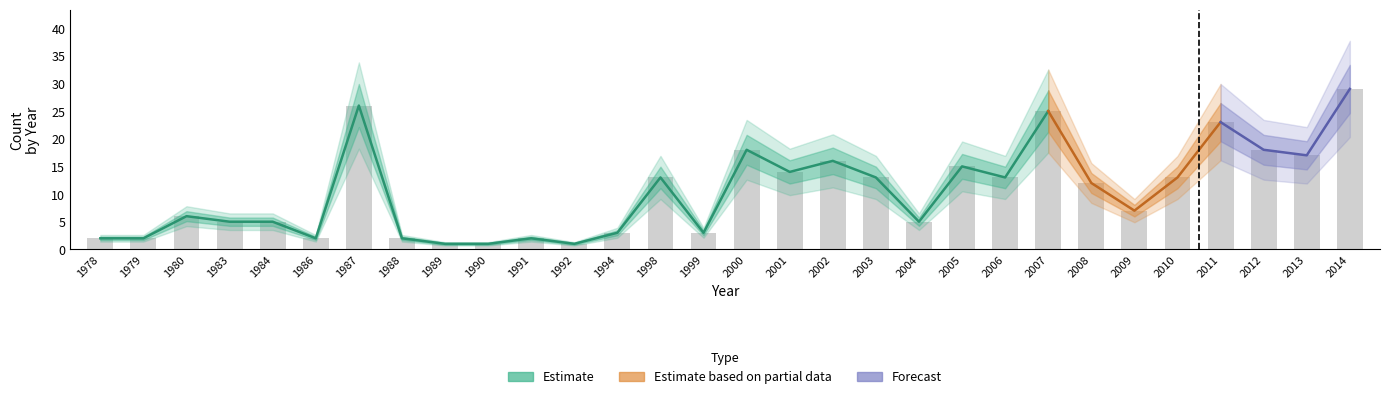

What value does the data have at 1994?

3